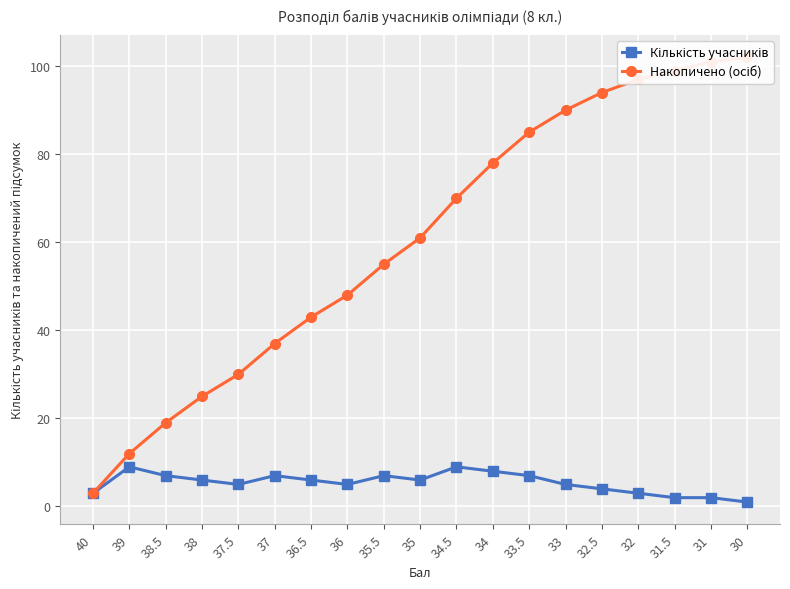

Reading right to left, list all the values displayed in this chart.

Кількість учасників: 1	2	2	3	4	5	7	8	9	6	7	5	6	7	5	6	7	9	3
Накопичено (осіб): 102	101	99	97	94	90	85	78	70	61	55	48	43	37	30	25	19	12	3